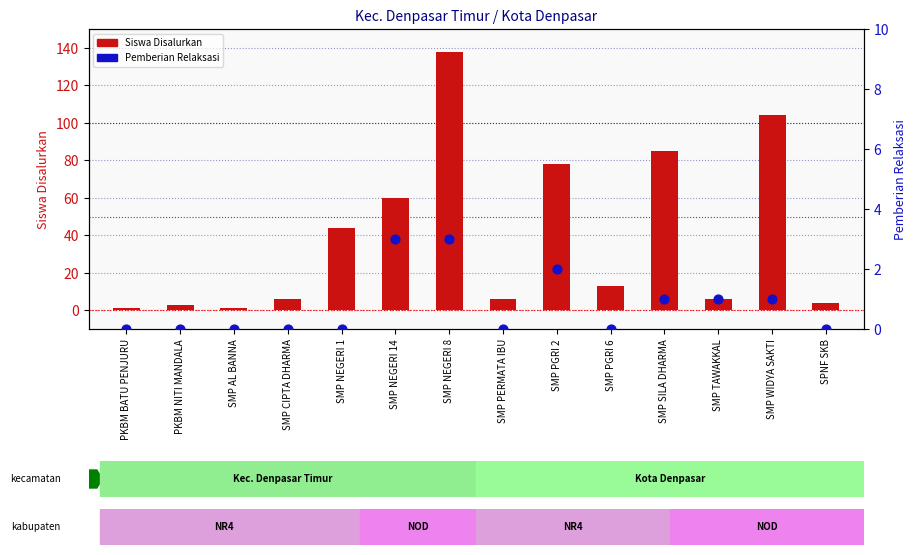

What are all the series names shown in the legend?

Siswa Disalurkan, Pemberian Relaksasi